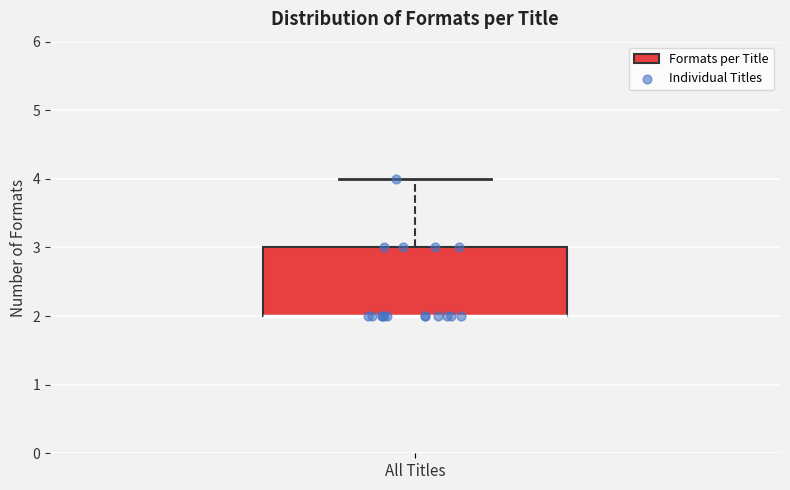

Transcribe this box plot: give where the median line is, the range the box spans, and where the two whiskers end, as read against the y-axis. The values are not printed on the chart, so give them approximately, as read against the axis.

median 2 (drawn on the box's lower edge), box 2 to 3, whiskers 2 to 4